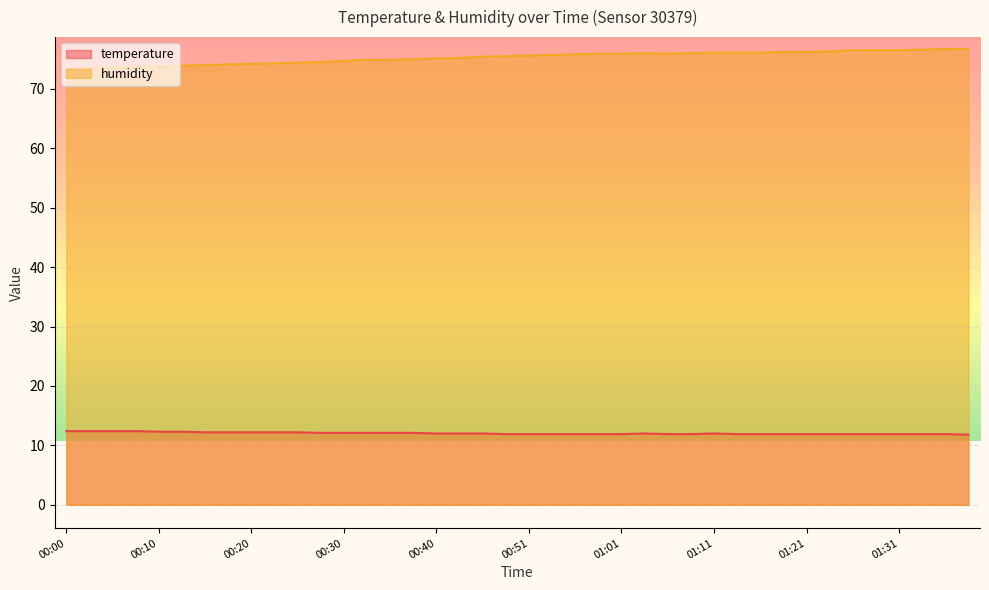

What is the sum of all temperature values?

481.7